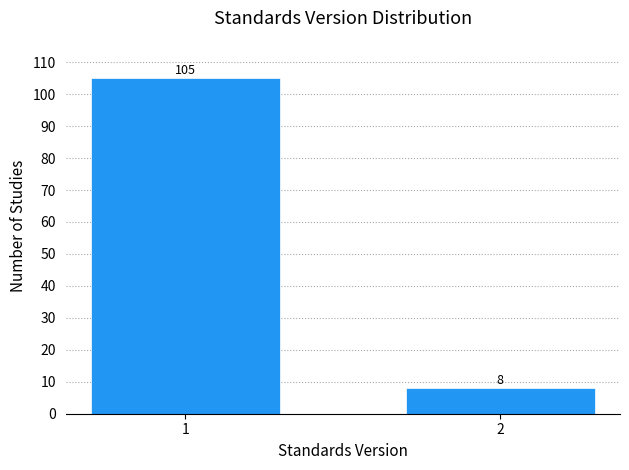

Reading left to right, list all the values displayed in this chart.

105	8